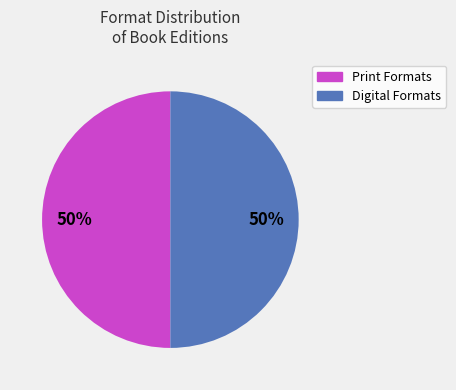

Count the number of slices in the pie.

2